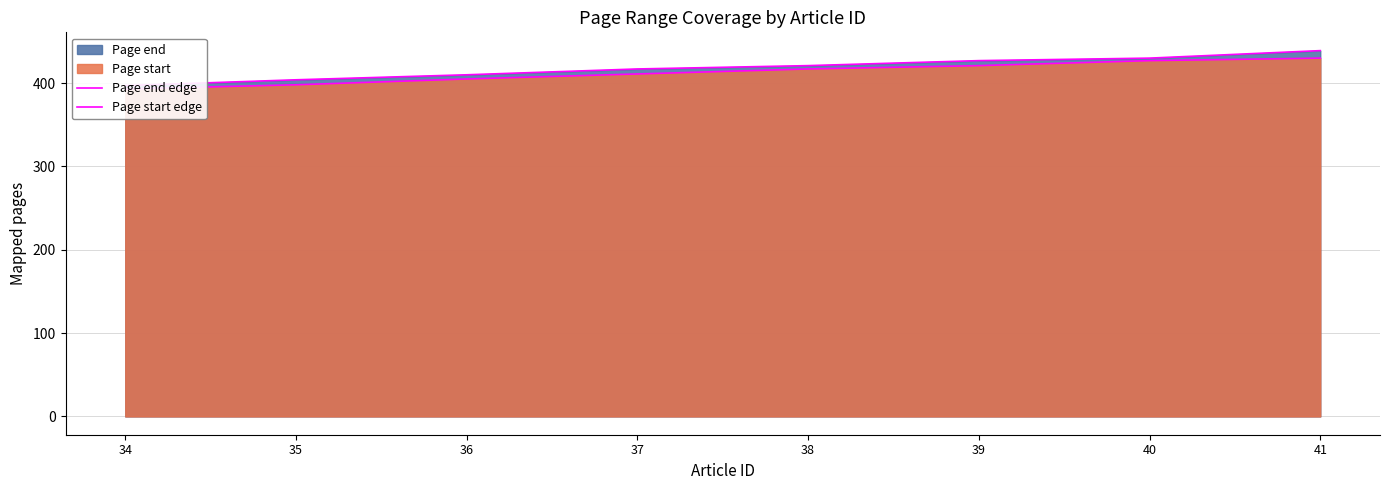

Reading left to right, list all the values displayed in this chart.

Page end edge: 397	404	410	417	421	427	430	439
Page start edge: 393	398	405	411	417	421	427	430